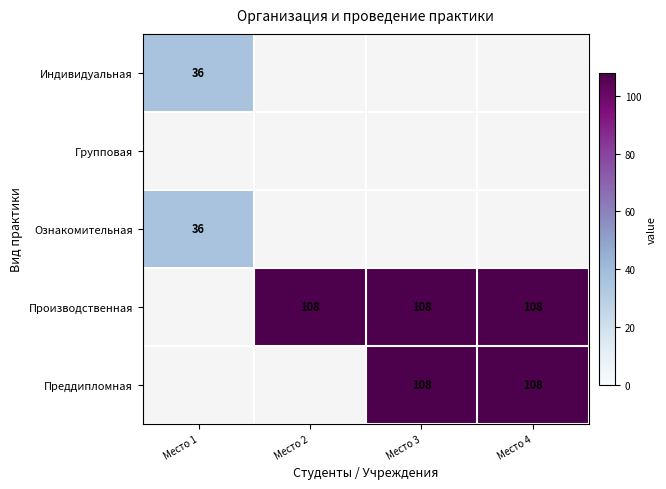

At which category does the chart reach its peak across all series?

Место 2